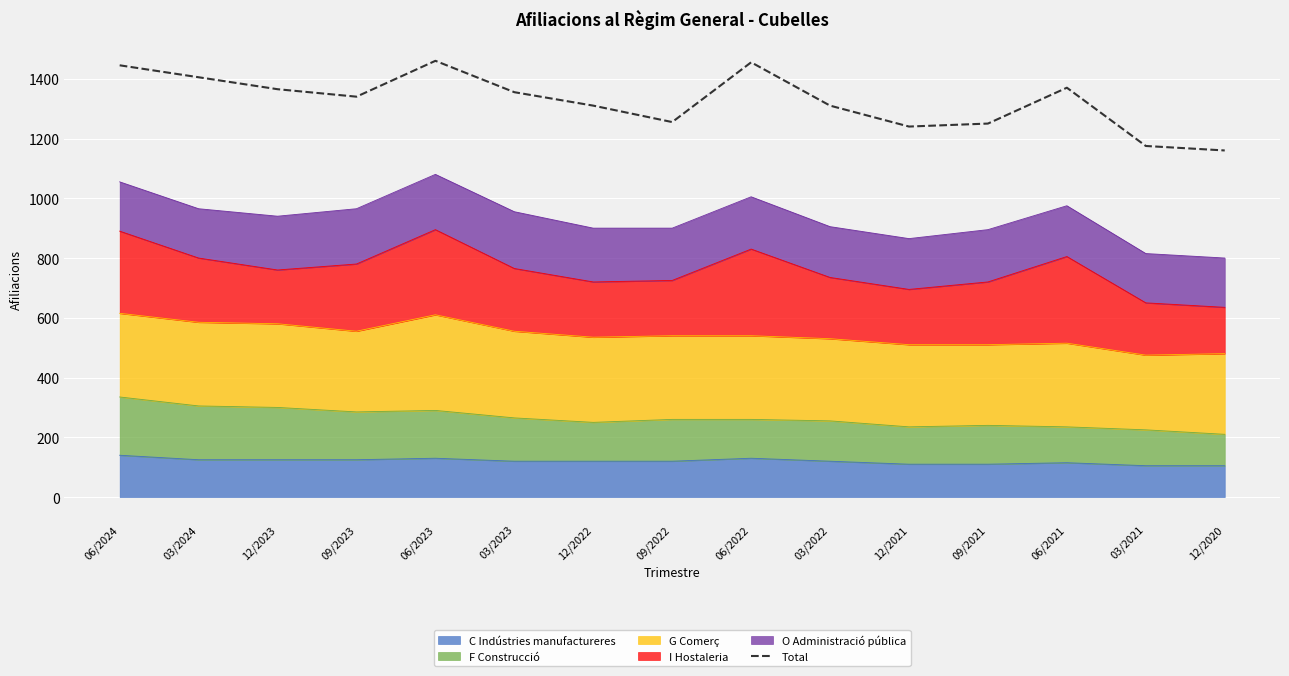

True or false: the data shows 605 at 12/2020.

False